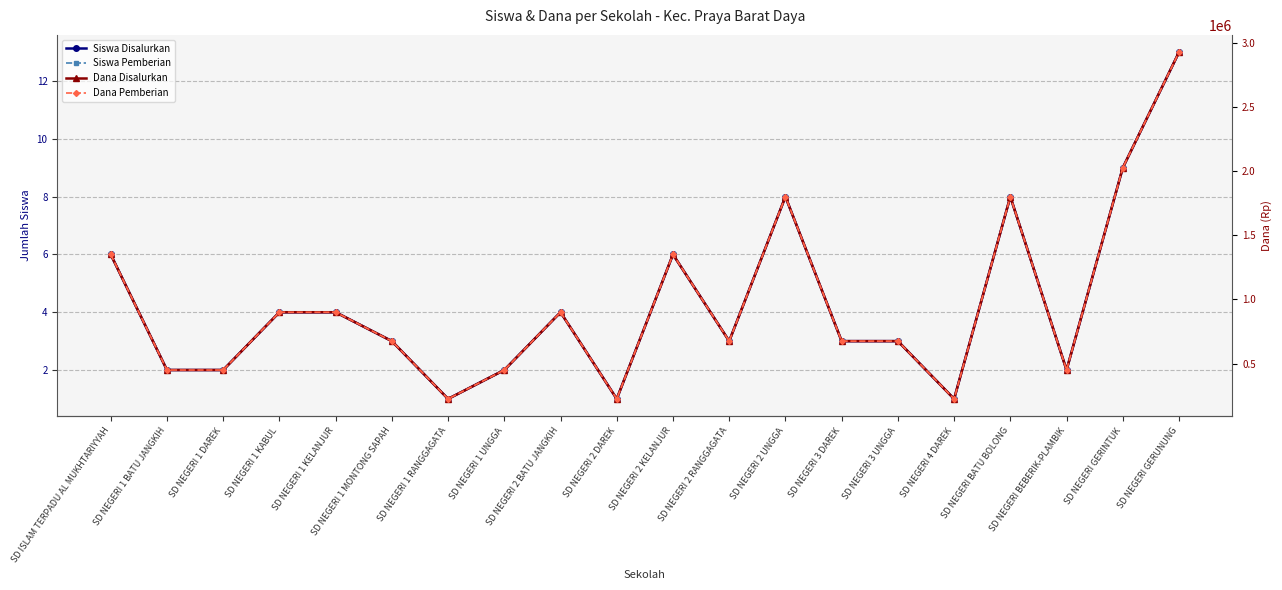

Reading left to right, what are all the values shown in this chart?

Siswa Disalurkan: 6	2	2	4	4	3	1	2	4	1	6	3	8	3	3	1	8	2	9	13
Siswa Pemberian: 6	2	2	4	4	3	1	2	4	1	6	3	8	3	3	1	8	2	9	13
Dana Disalurkan: 1350000	450000	450000	900000	900000	675000	225000	450000	900000	225000	1350000	675000	1800000	675000	675000	225000	1800000	450000	2025000	2925000
Dana Pemberian: 1350000	450000	450000	900000	900000	675000	225000	450000	900000	225000	1350000	675000	1800000	675000	675000	225000	1800000	450000	2025000	2925000